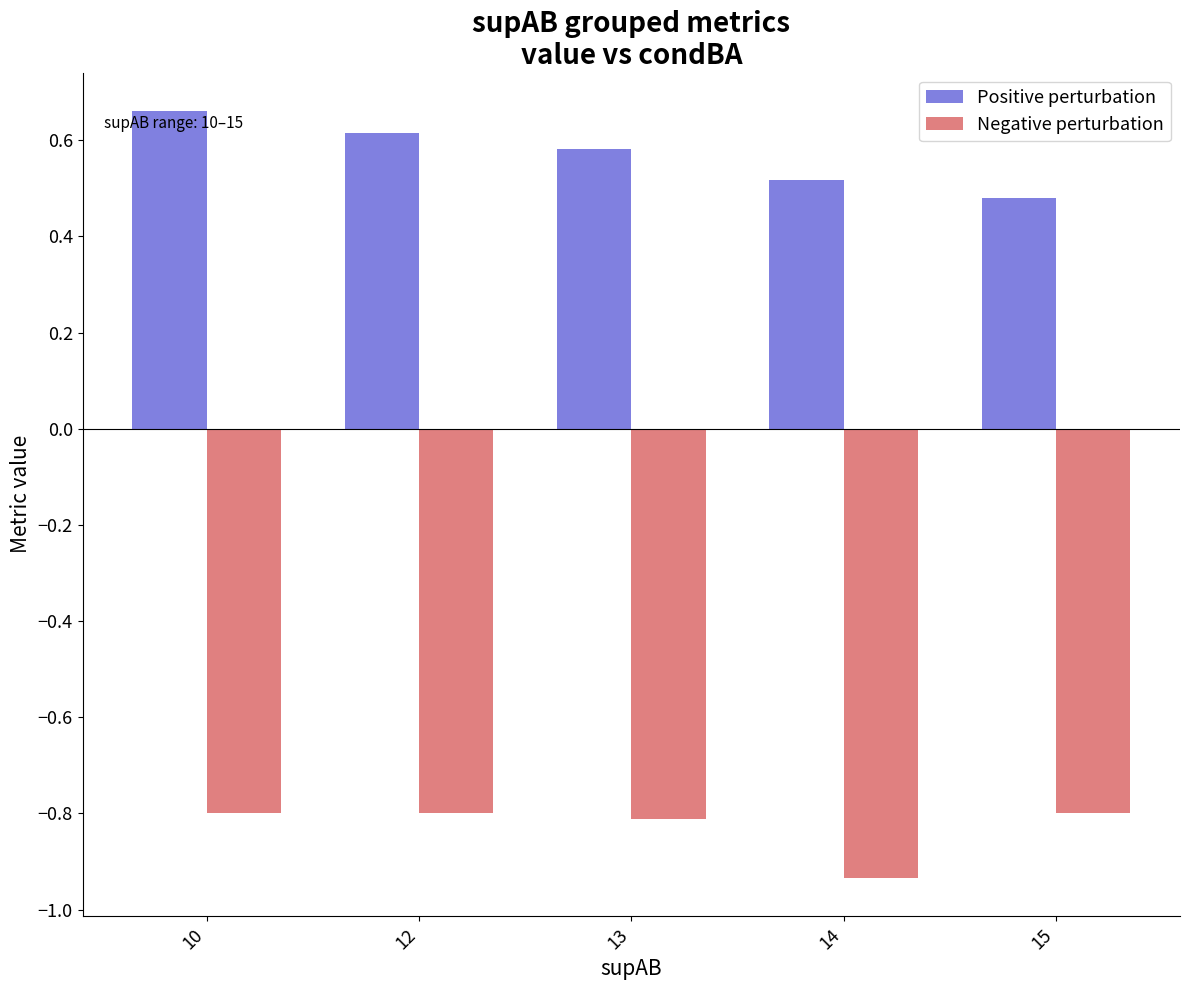

True or false: Negative perturbation has a value of -1.4 at 13.

False